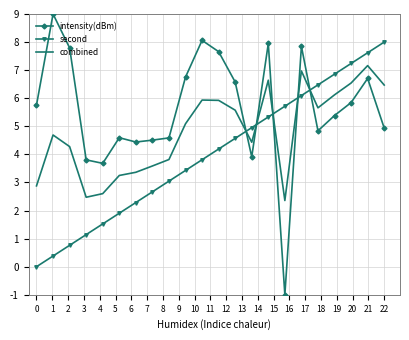

Which series has the largest total across all categories?

intensity(dBm)